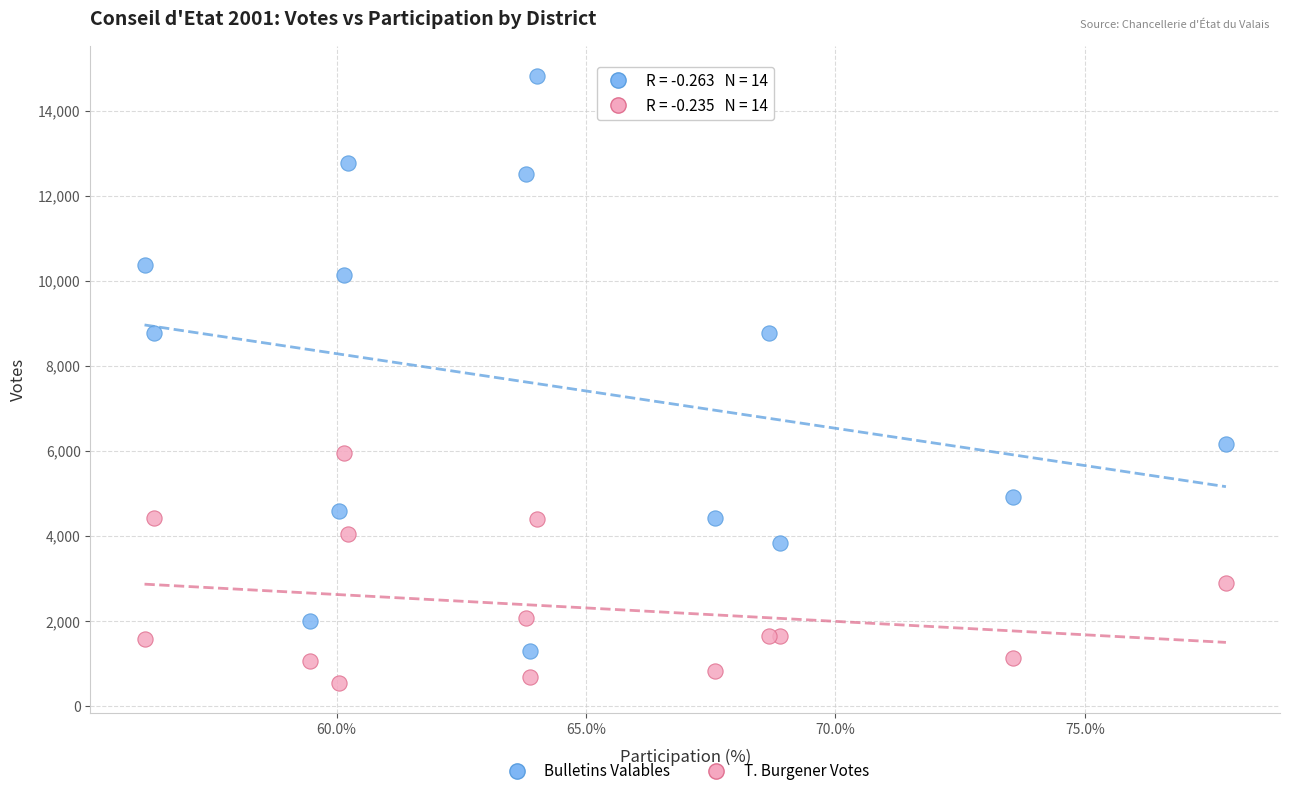

Which series has the largest Y range (max minus min)?

Bulletins Valables